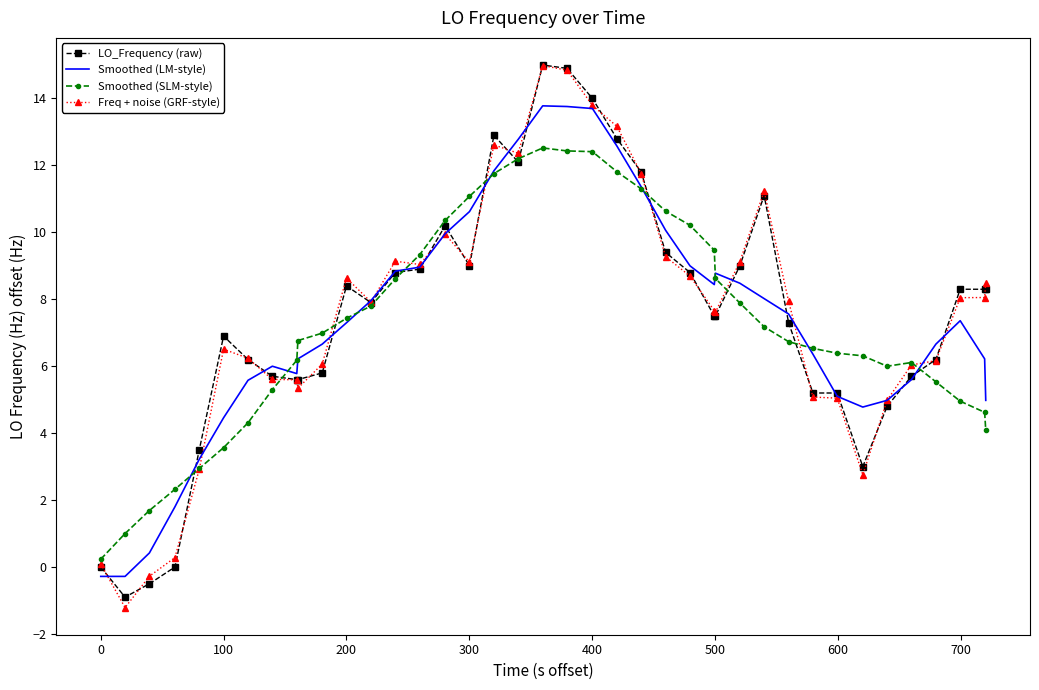

What is the minimum value for LO_Frequency (raw)?

-0.9